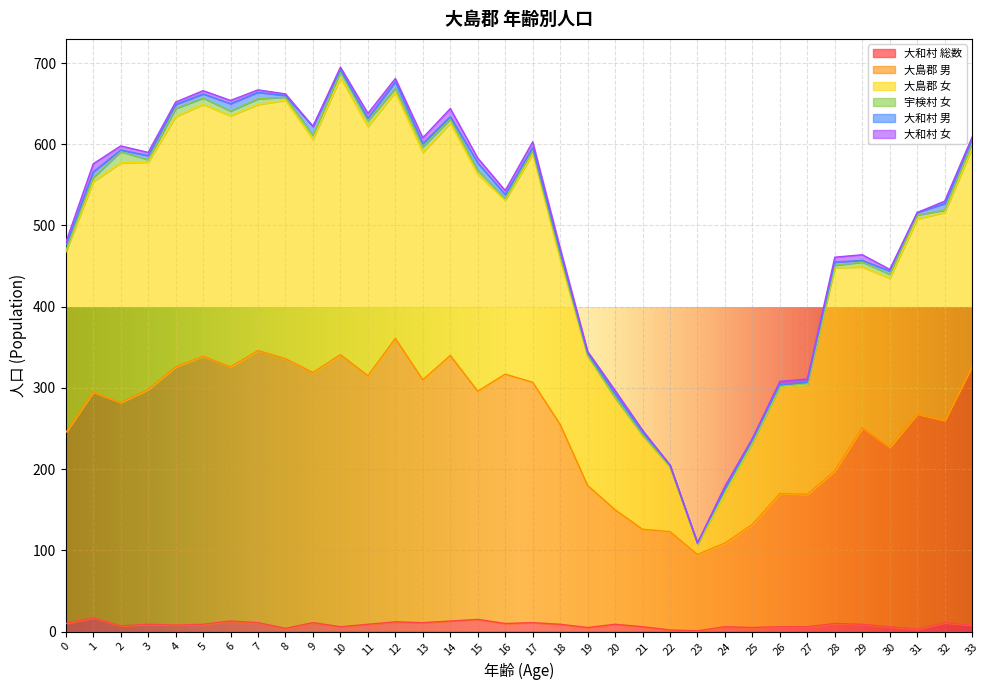

How many interior local valleys does the 大和村 総数 series have?

10